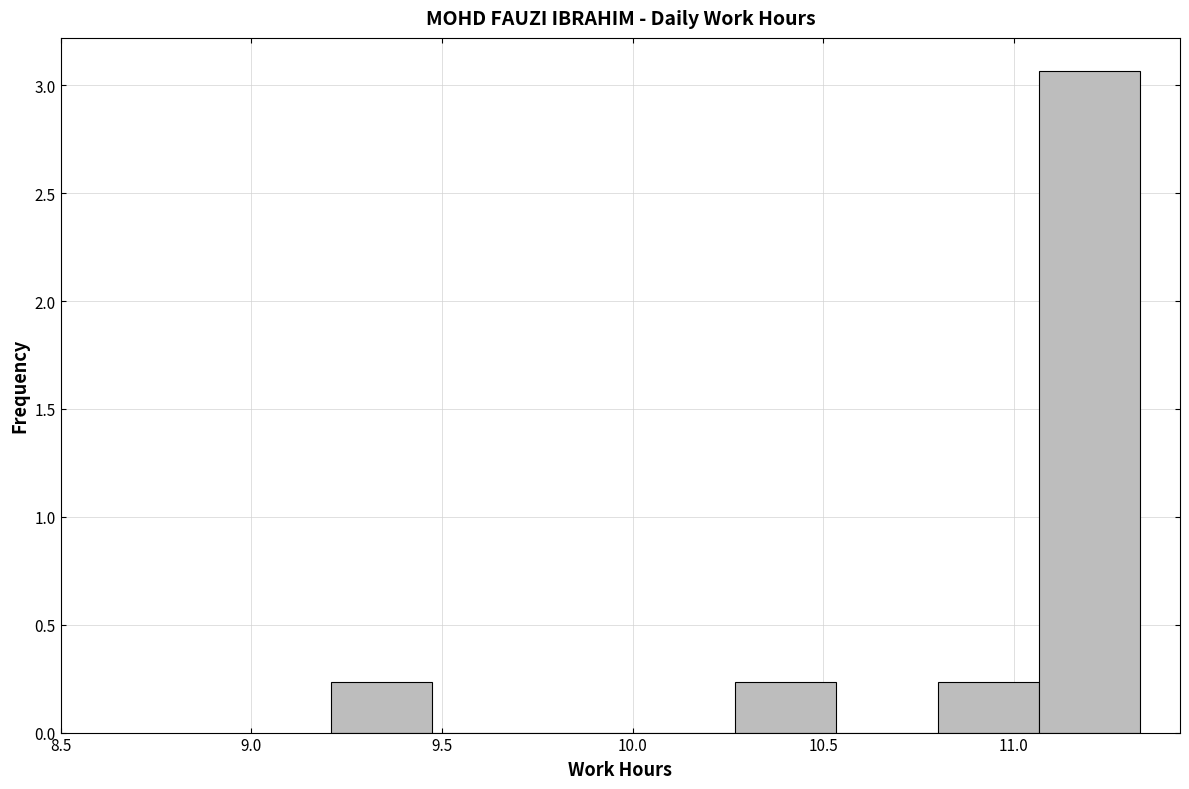

Reading left to right, list every bar in this chart as the range it spans on the x-axis followed by its height. Neither the bar edges nor the heights are printed on the chart, so give them approximately, as read against the axes.

9.210 to 9.475: 0.25
9.475 to 9.740: 0
9.740 to 10.005: 0
10.005 to 10.270: 0
10.270 to 10.535: 0.25
10.535 to 10.800: 0
10.800 to 11.065: 0.25
11.065 to 11.330: 3.05